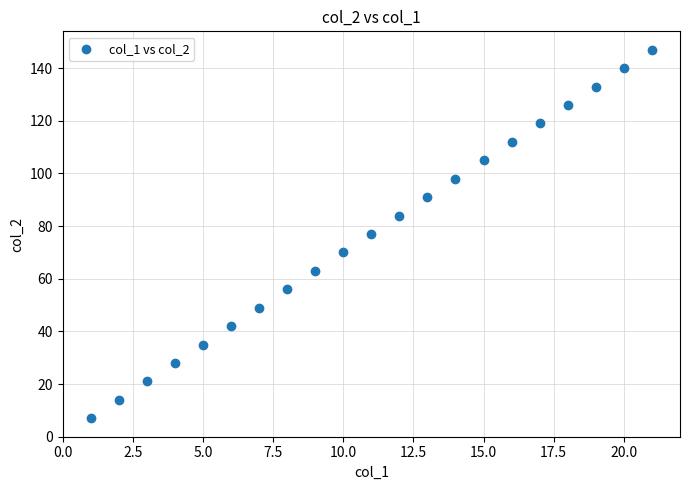

What is the range of X values (max minus min)?

20